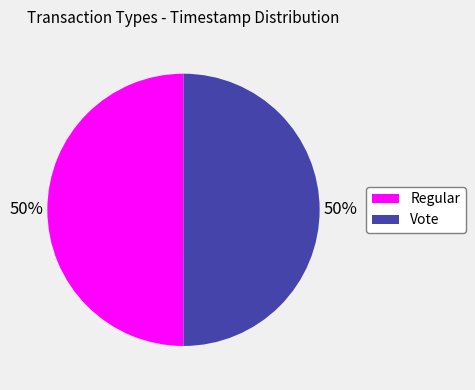

What percentage is the Vote slice, to the nearest percent?

50%